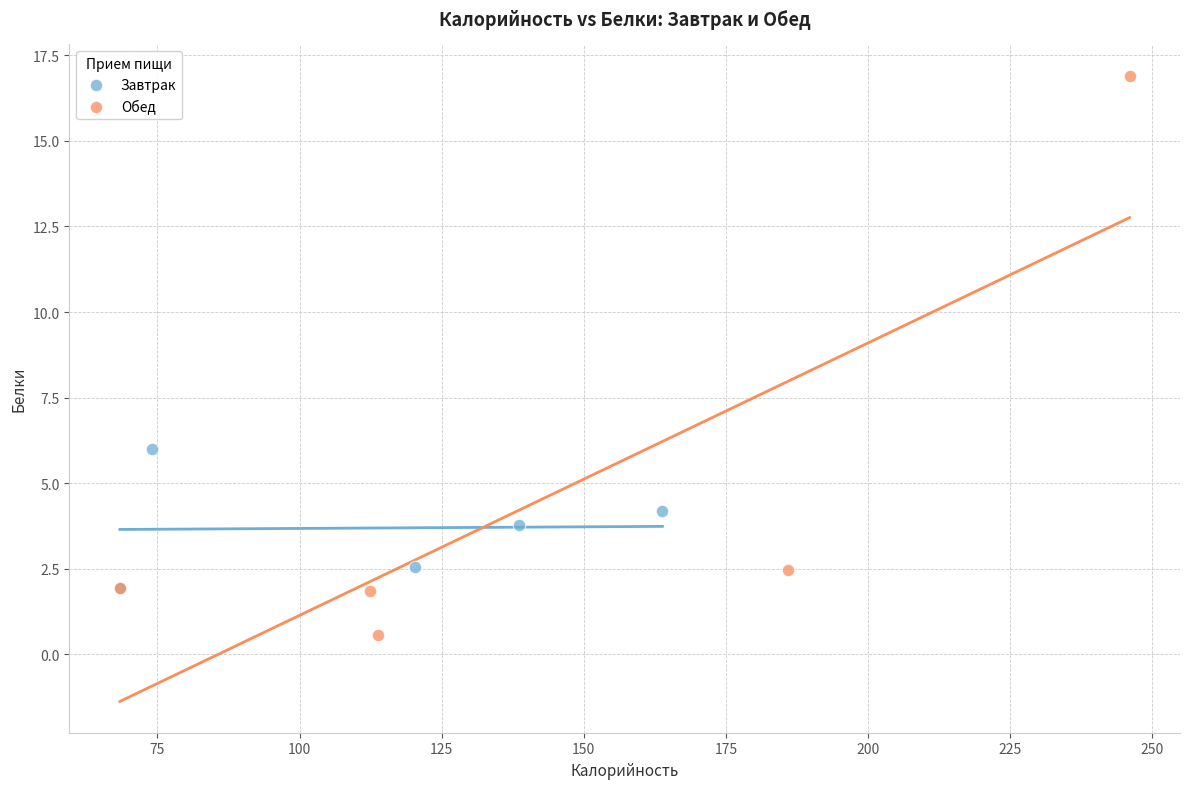

Which series contains the lowest Y value?

Обед